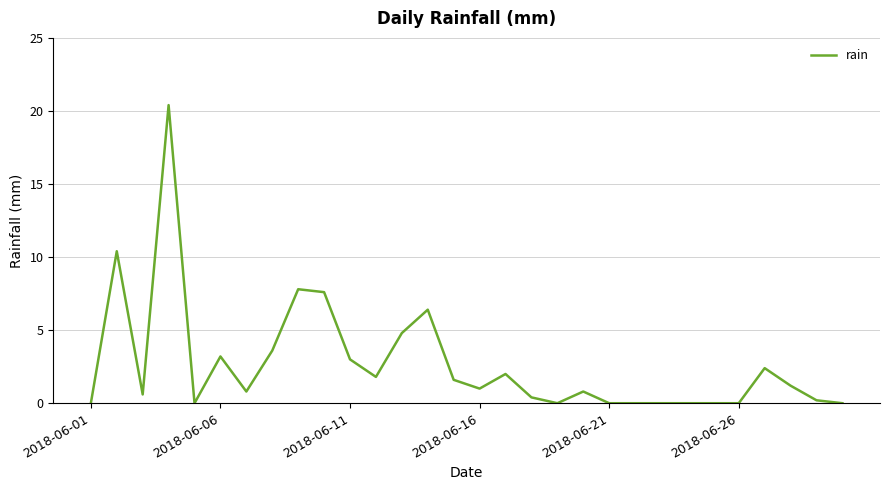

What is the maximum value shown in the chart?

20.4